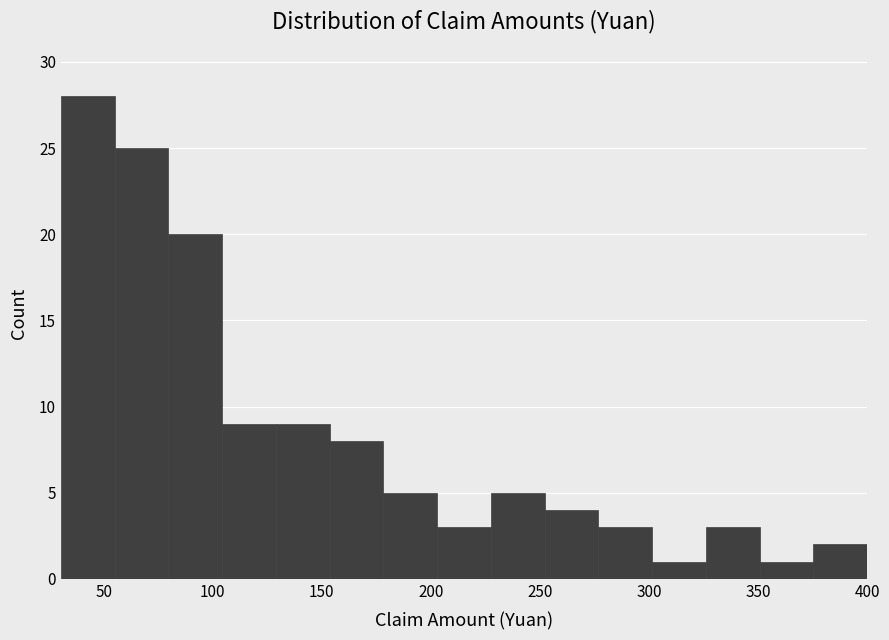

Reading left to right, list every bar in this chart as the range it spans on the x-axis followed by its height. Neither the bar edges nor the heights are printed on the chart, so give them approximately, as read against the axes.

30 to 55: 28
55 to 80: 25
80 to 105: 20
105 to 130: 9
130 to 155: 9
155 to 180: 8
180 to 205: 5
205 to 230: 3
230 to 250: 5
250 to 275: 4
275 to 300: 3
300 to 325: 1
325 to 350: 3
350 to 375: 1
375 to 400: 2